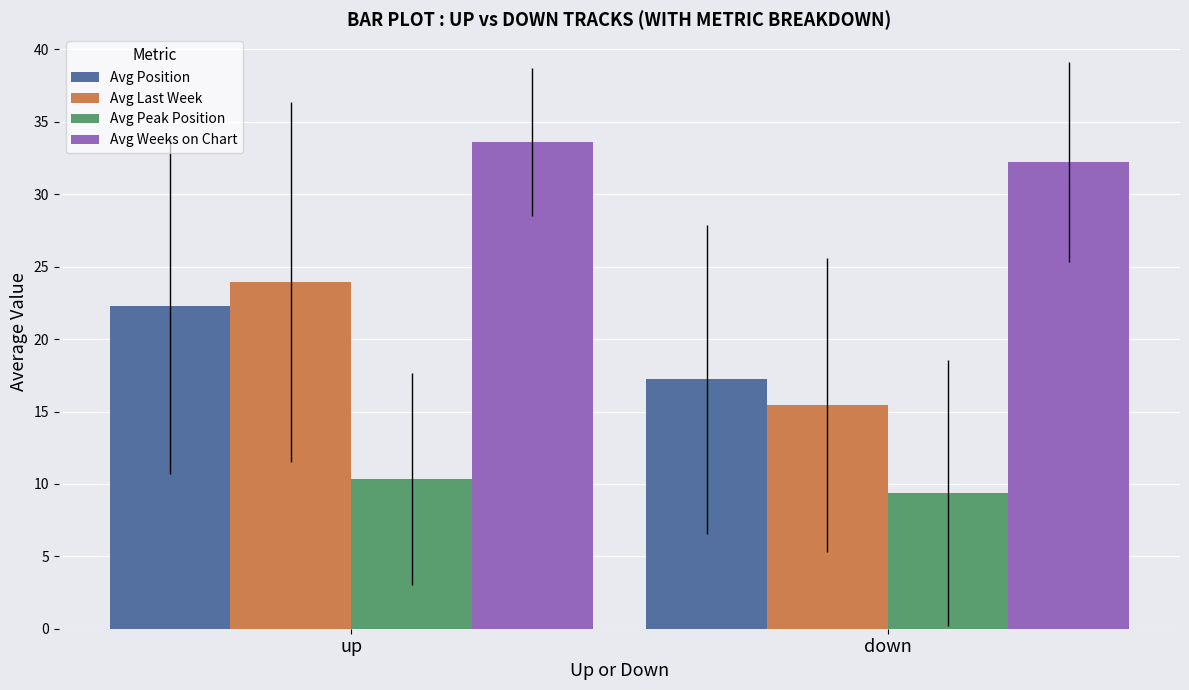

What position from the right is down?

1